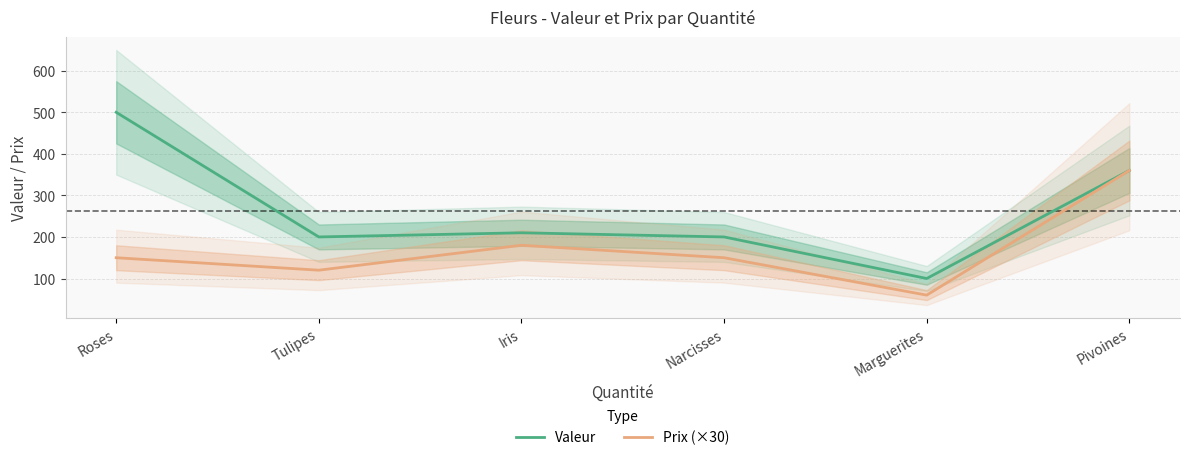

The value of Prix (×30) at Narcisses is 150. True or false?

True